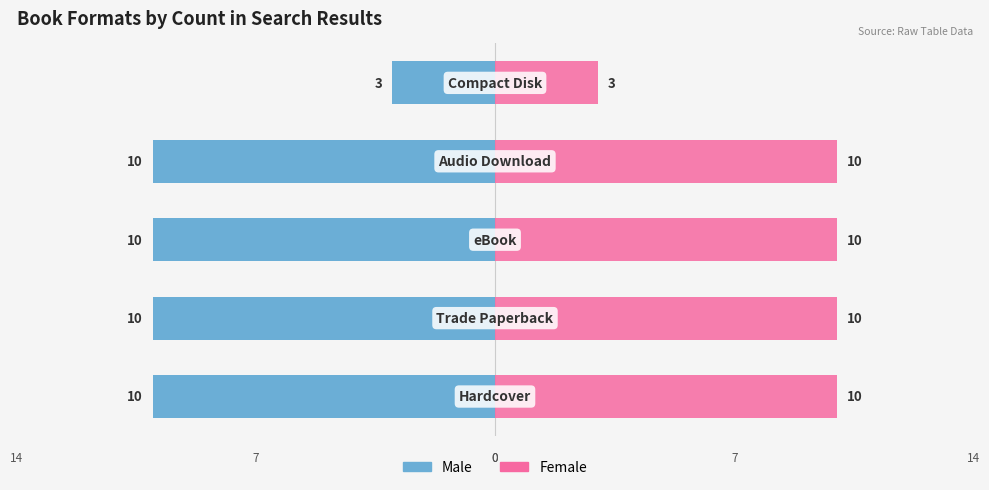

Reading right to left, transcribe all the data shown in this chart.

Male: -3	-10	-10	-10	-10
Female: 3	10	10	10	10